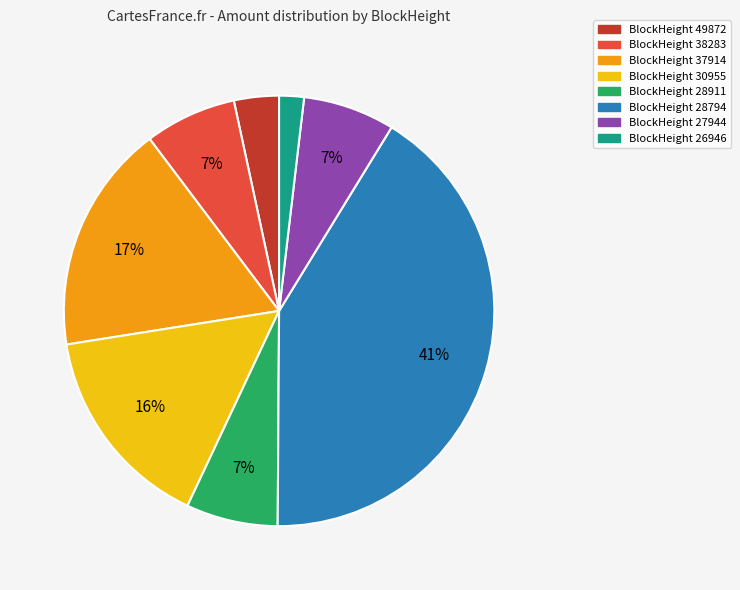

Is there any slice that represents more than half of the pie?

No